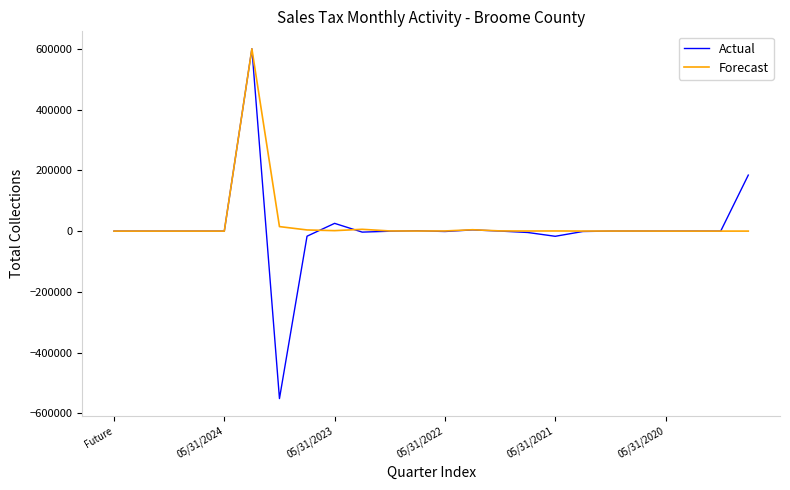

What is the lowest value of the Actual series?

-551232.0